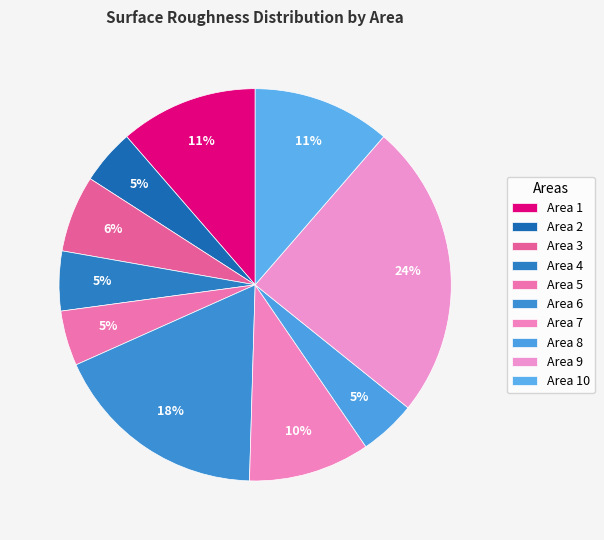

True or false: Area 9 accounts for 24% of the total.

True